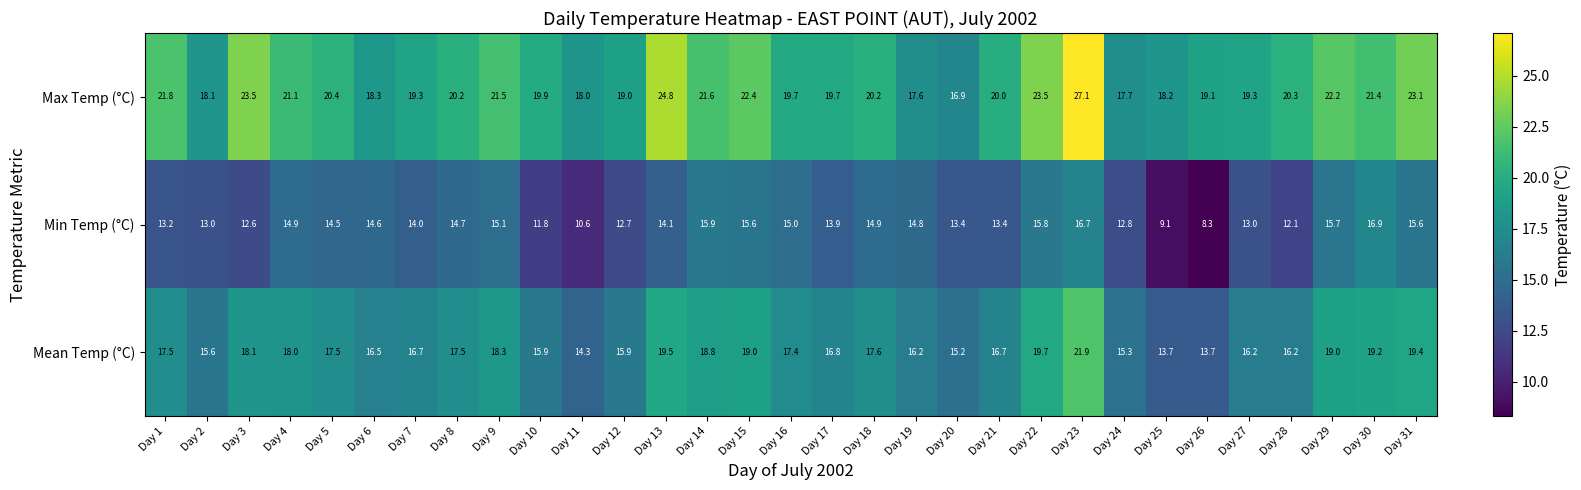

What is the highest value of the Min Temp (°C) series?

16.9